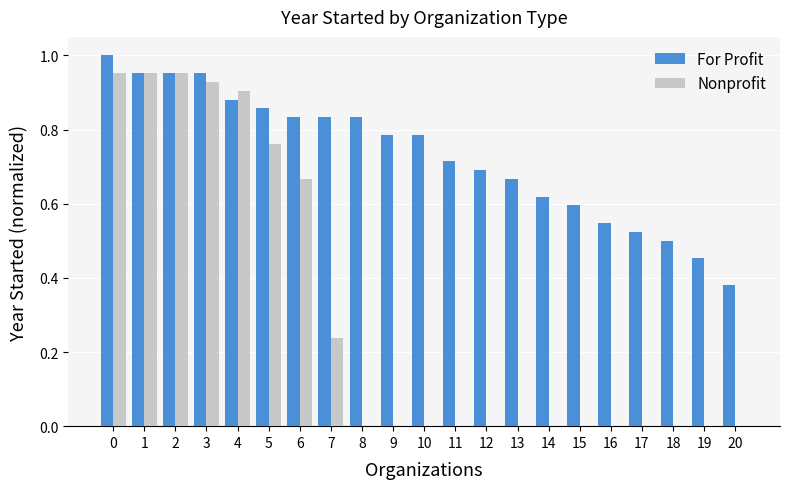

Does the chart contain stacked bars?

No